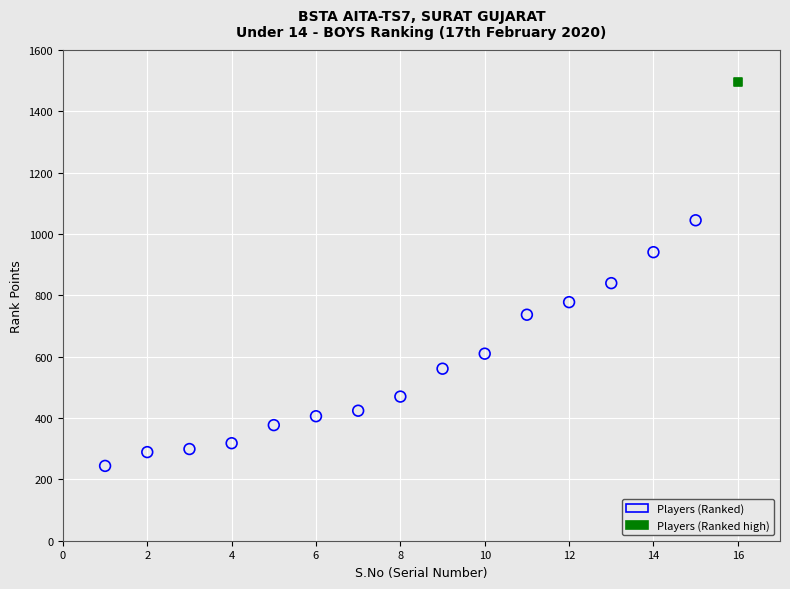

What are all the series names shown in the legend?

Players (Ranked), Players (Ranked high)